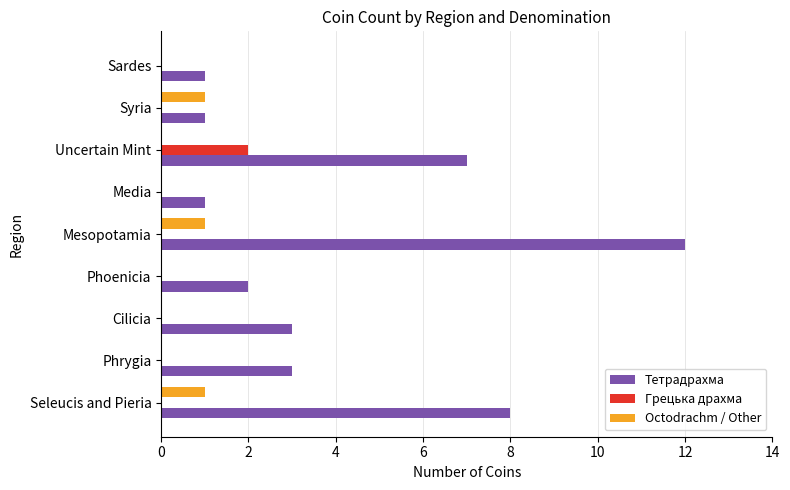

Which series has the largest total across all categories?

Тетрадрахма